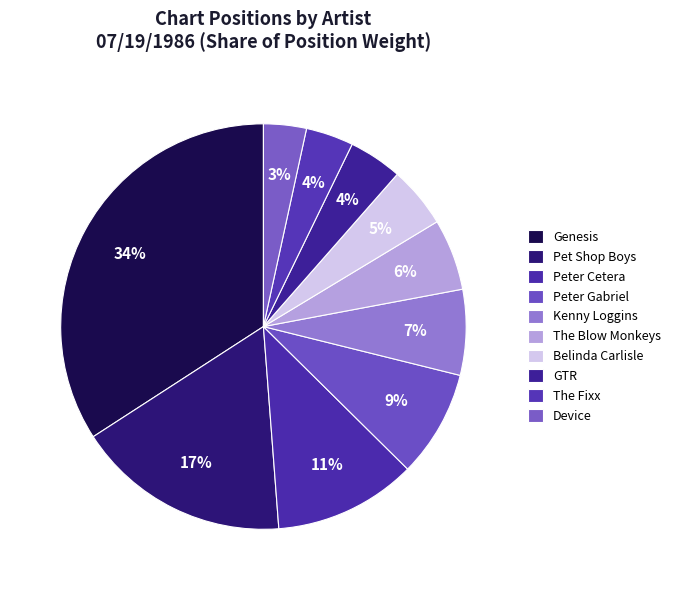

Is the sum of Peter Gabriel and Kenny Loggins greater than half?

No